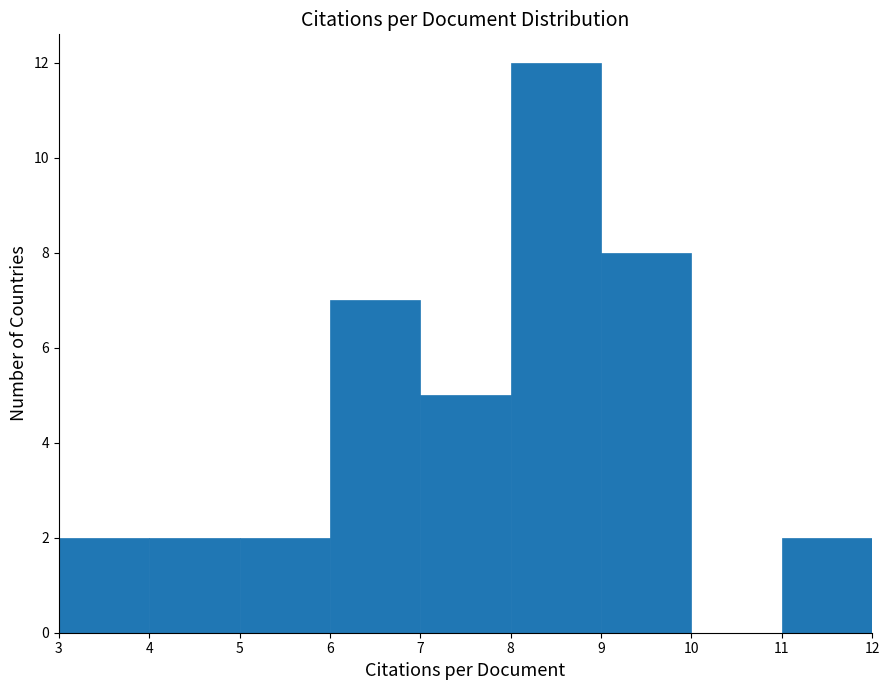

Reading left to right, list every bar in this chart as the range it spans on the x-axis followed by its height. The values are not printed on the chart, so give them approximately, as read against the axis.

3 to 4: 2
4 to 5: 2
5 to 6: 2
6 to 7: 7
7 to 8: 5
8 to 9: 12
9 to 10: 8
10 to 11: 0
11 to 12: 2